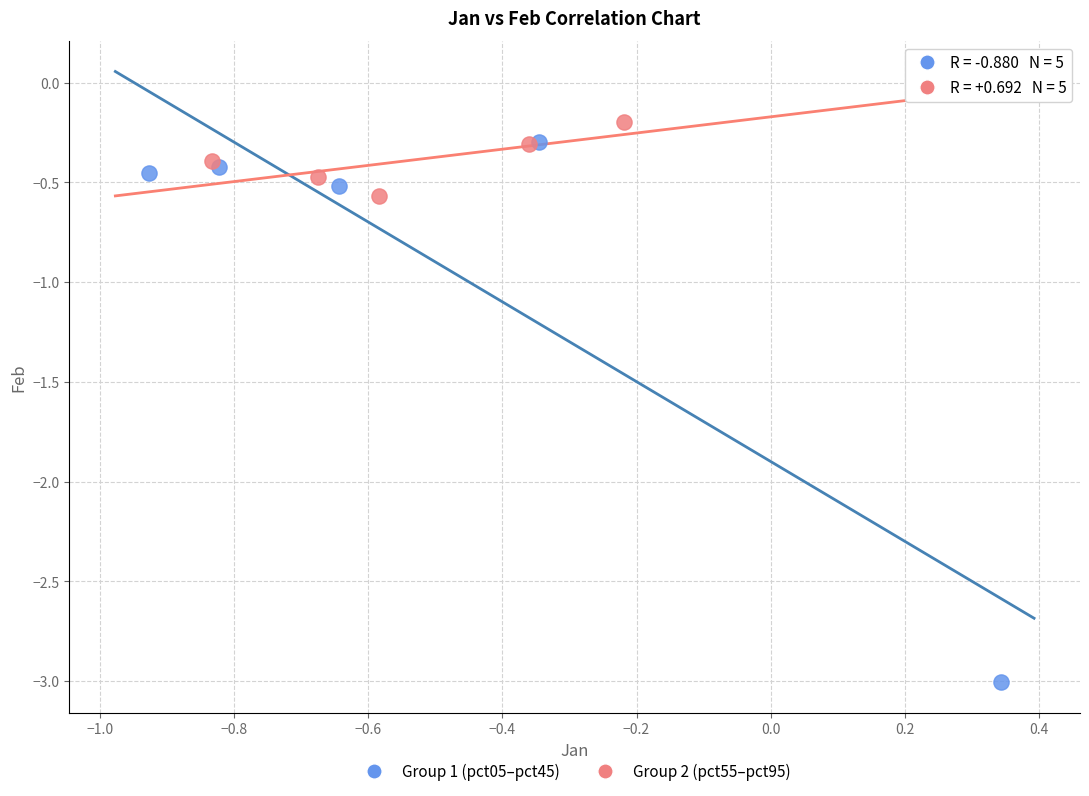

Which series reaches the minimum Y coordinate?

Group 1 (pct05–pct45)